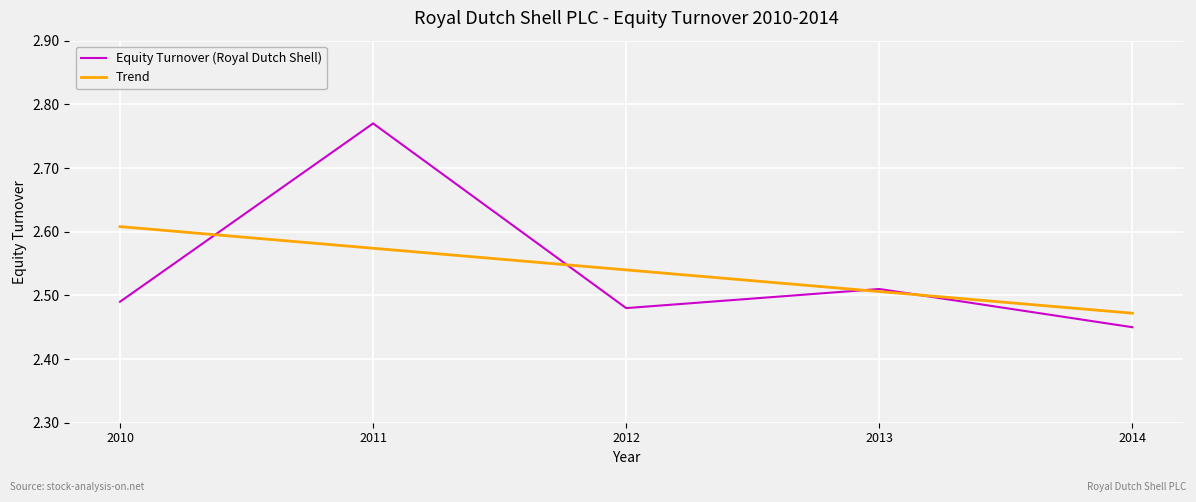

True or false: Trend and Equity Turnover (Royal Dutch Shell) intersect in this chart.

True